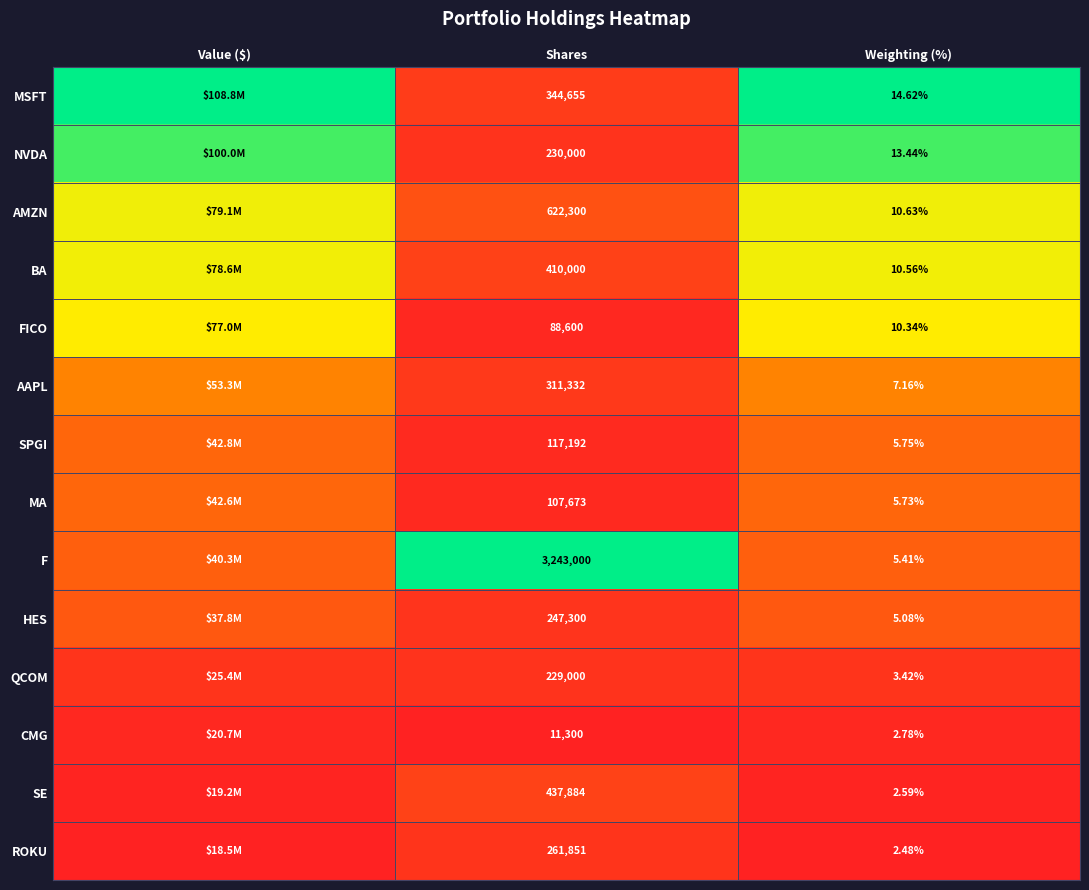

True or false: NVDA has a value of 1.2 at Weighting (%).

False